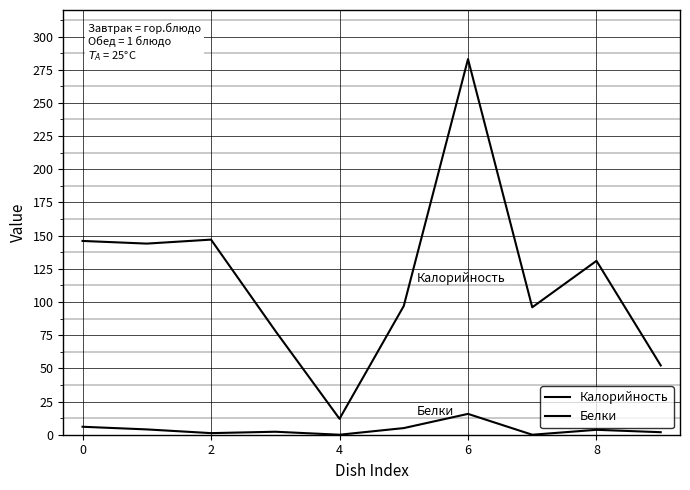

Rank the series by their maximum value, from lowest to highest.

Белки, Калорийность